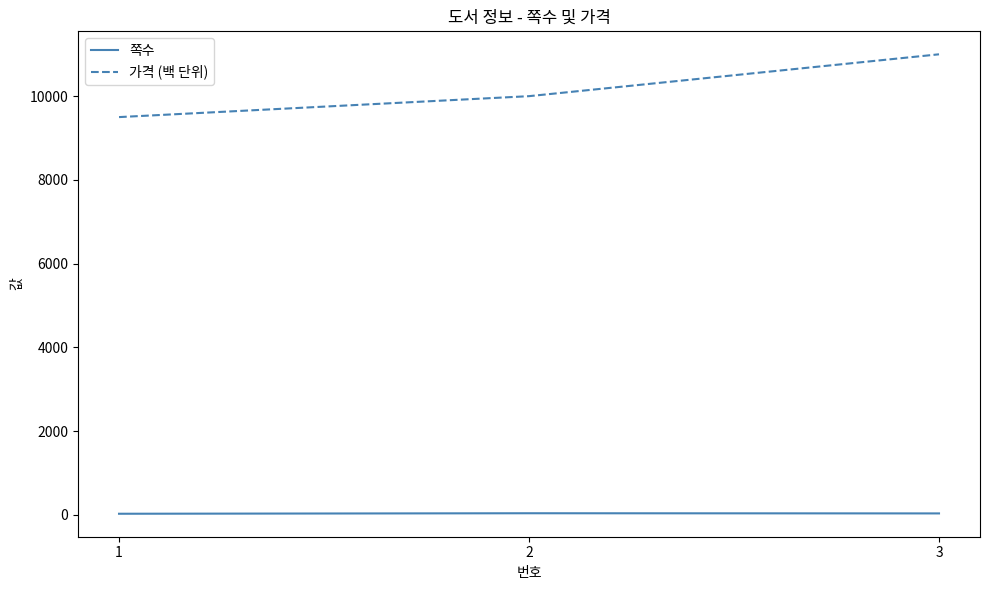

Which series has the widest spread of values?

가격 (백 단위)